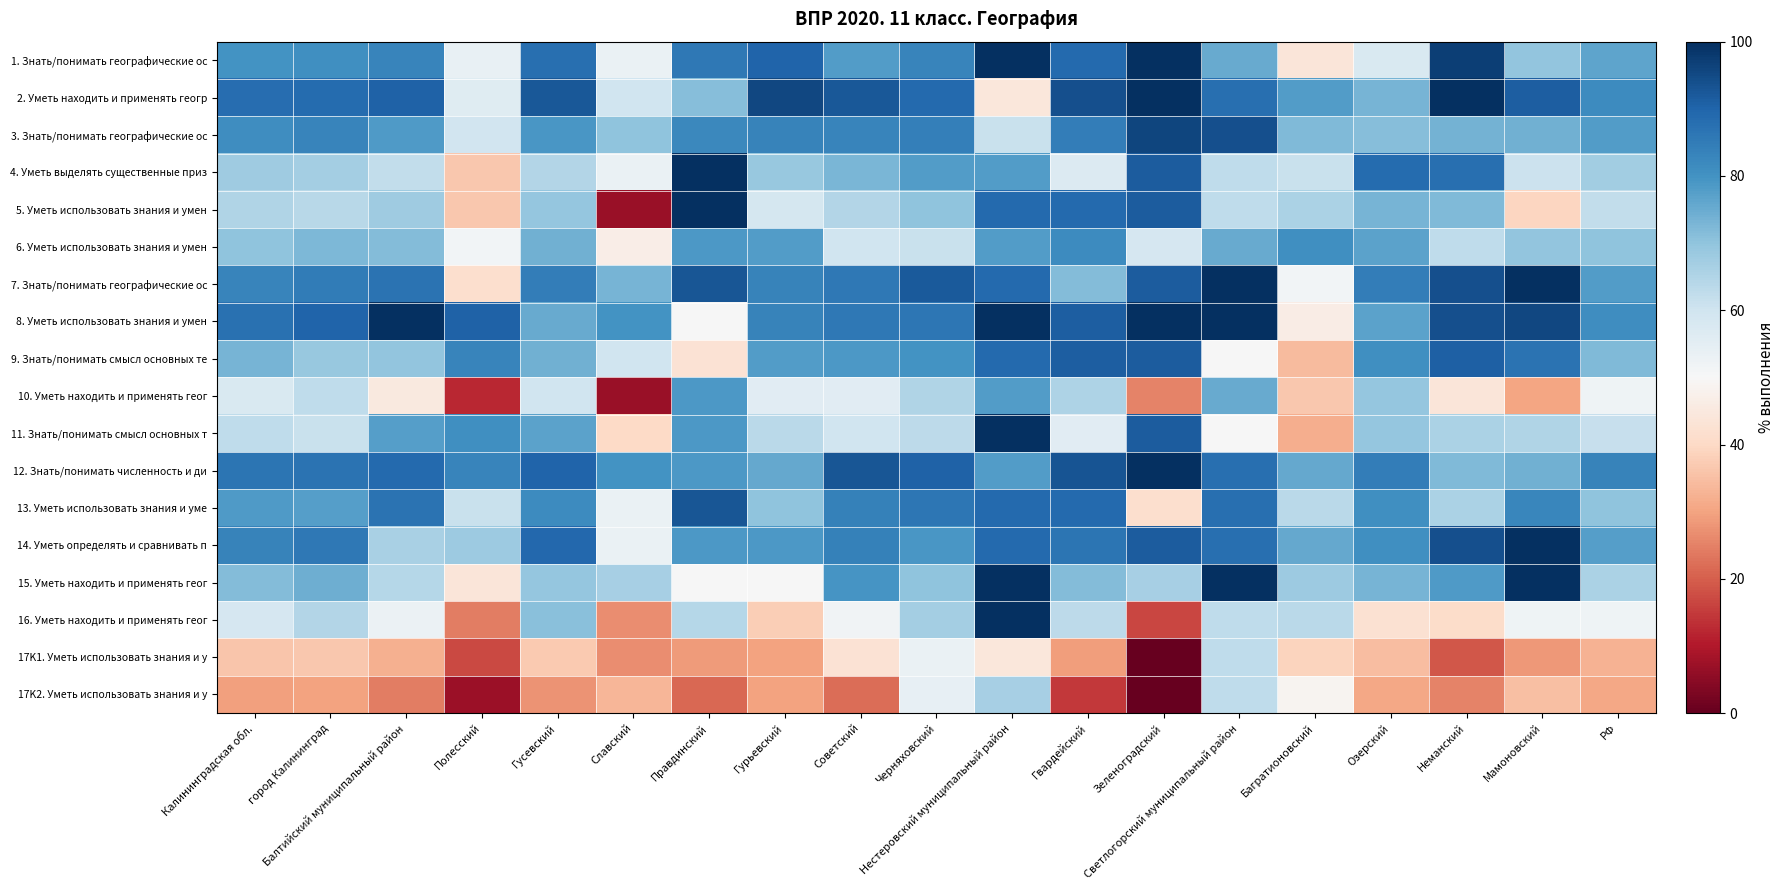

What is the spread (max minus min) of values at Озерский?

57.7